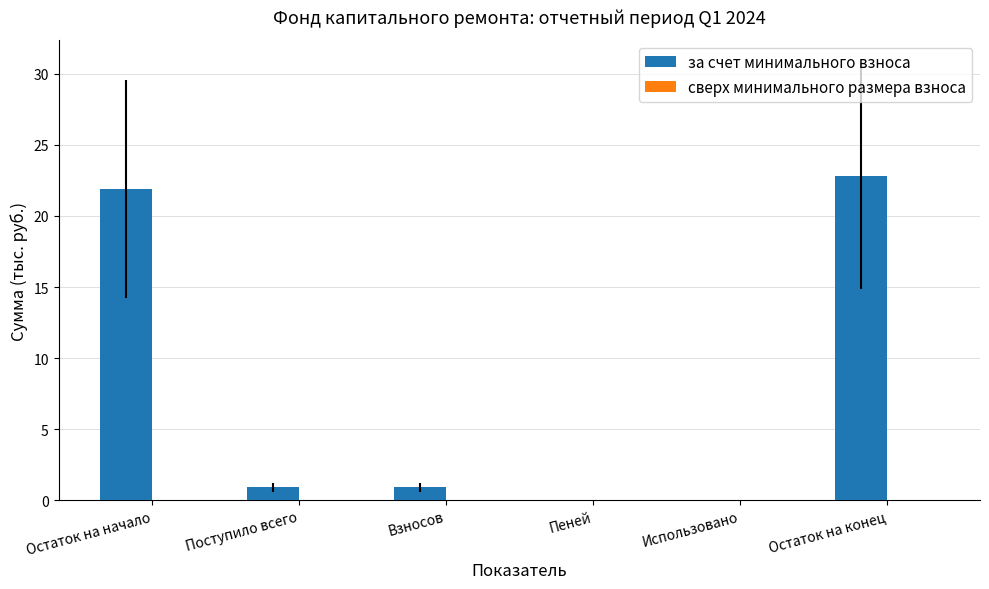

Between Взносов and Использовано, which is larger?

Взносов